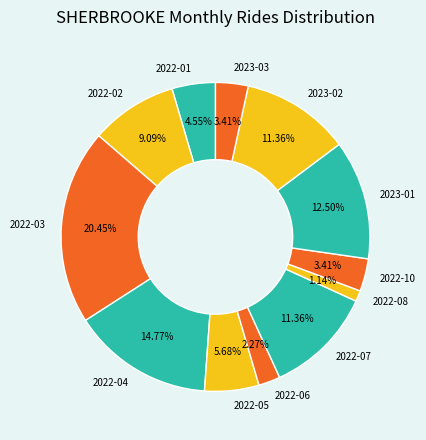

What percentage is NOT represented by 2023-02?

88.6%